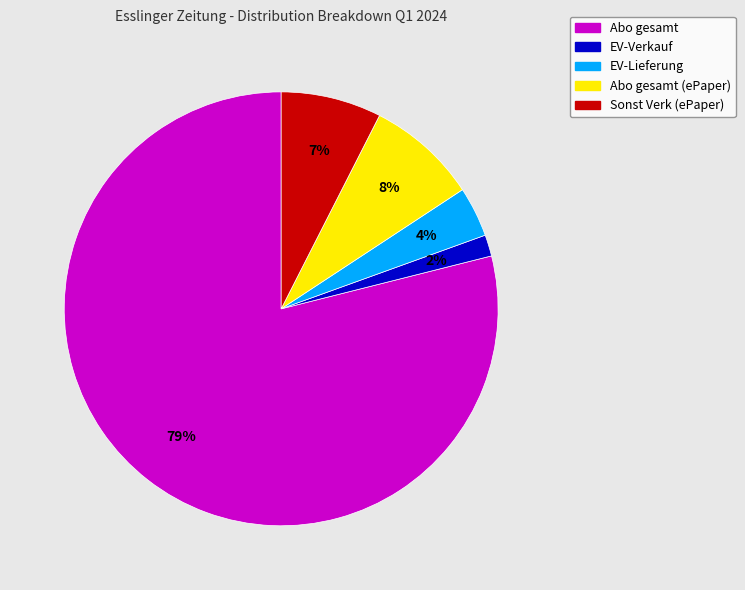

Do Abo gesamt (ePaper) and Abo gesamt together represent more than half of the pie?

Yes